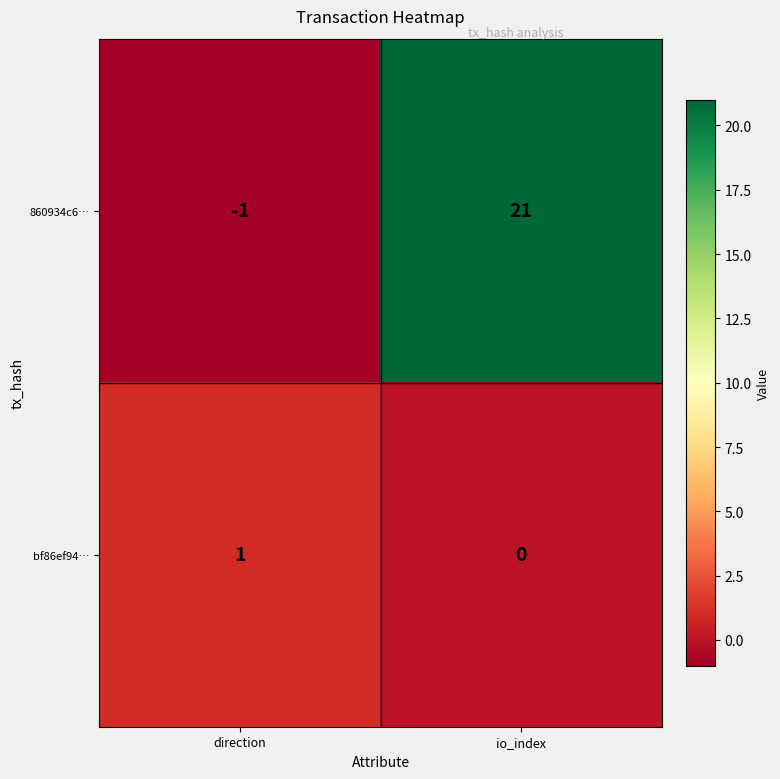

What is the total value across all series at io_index?

21